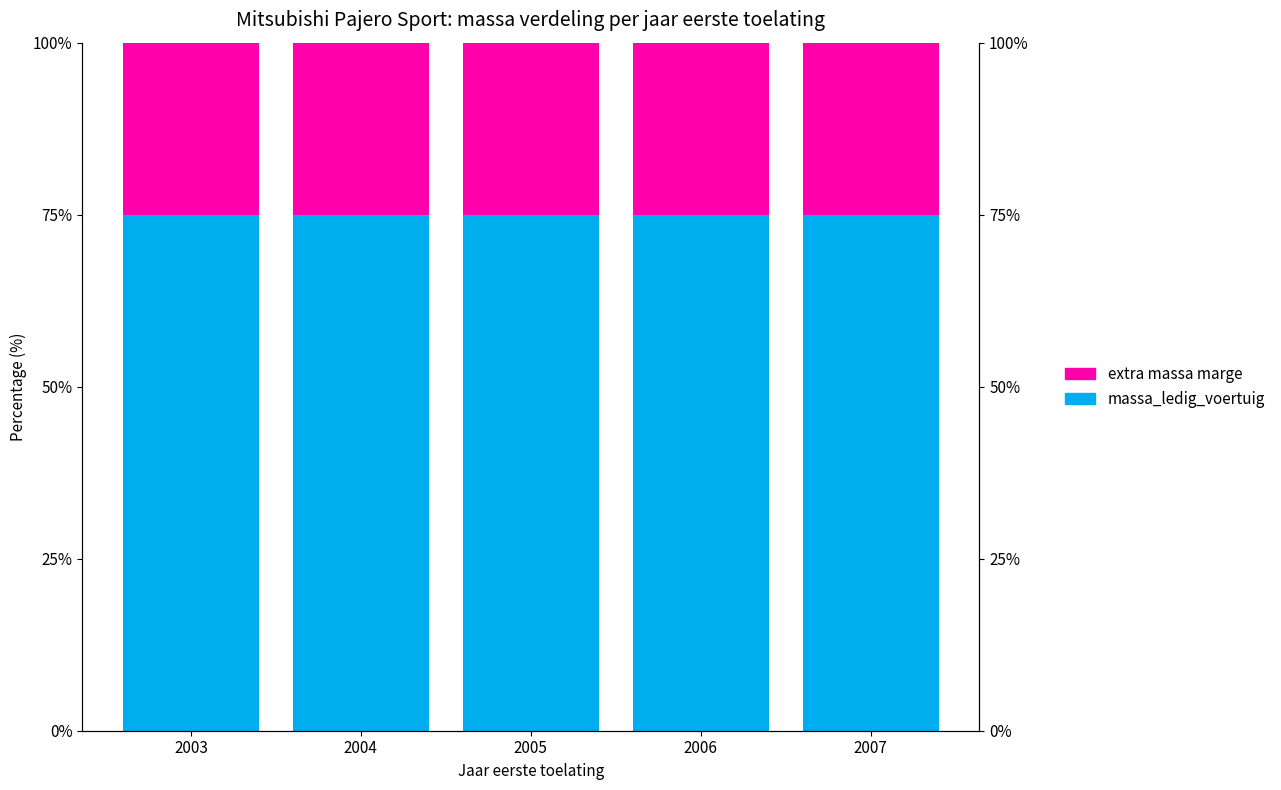

Which series has the largest range (max minus min)?

massa_ledig_voertuig (% van max)